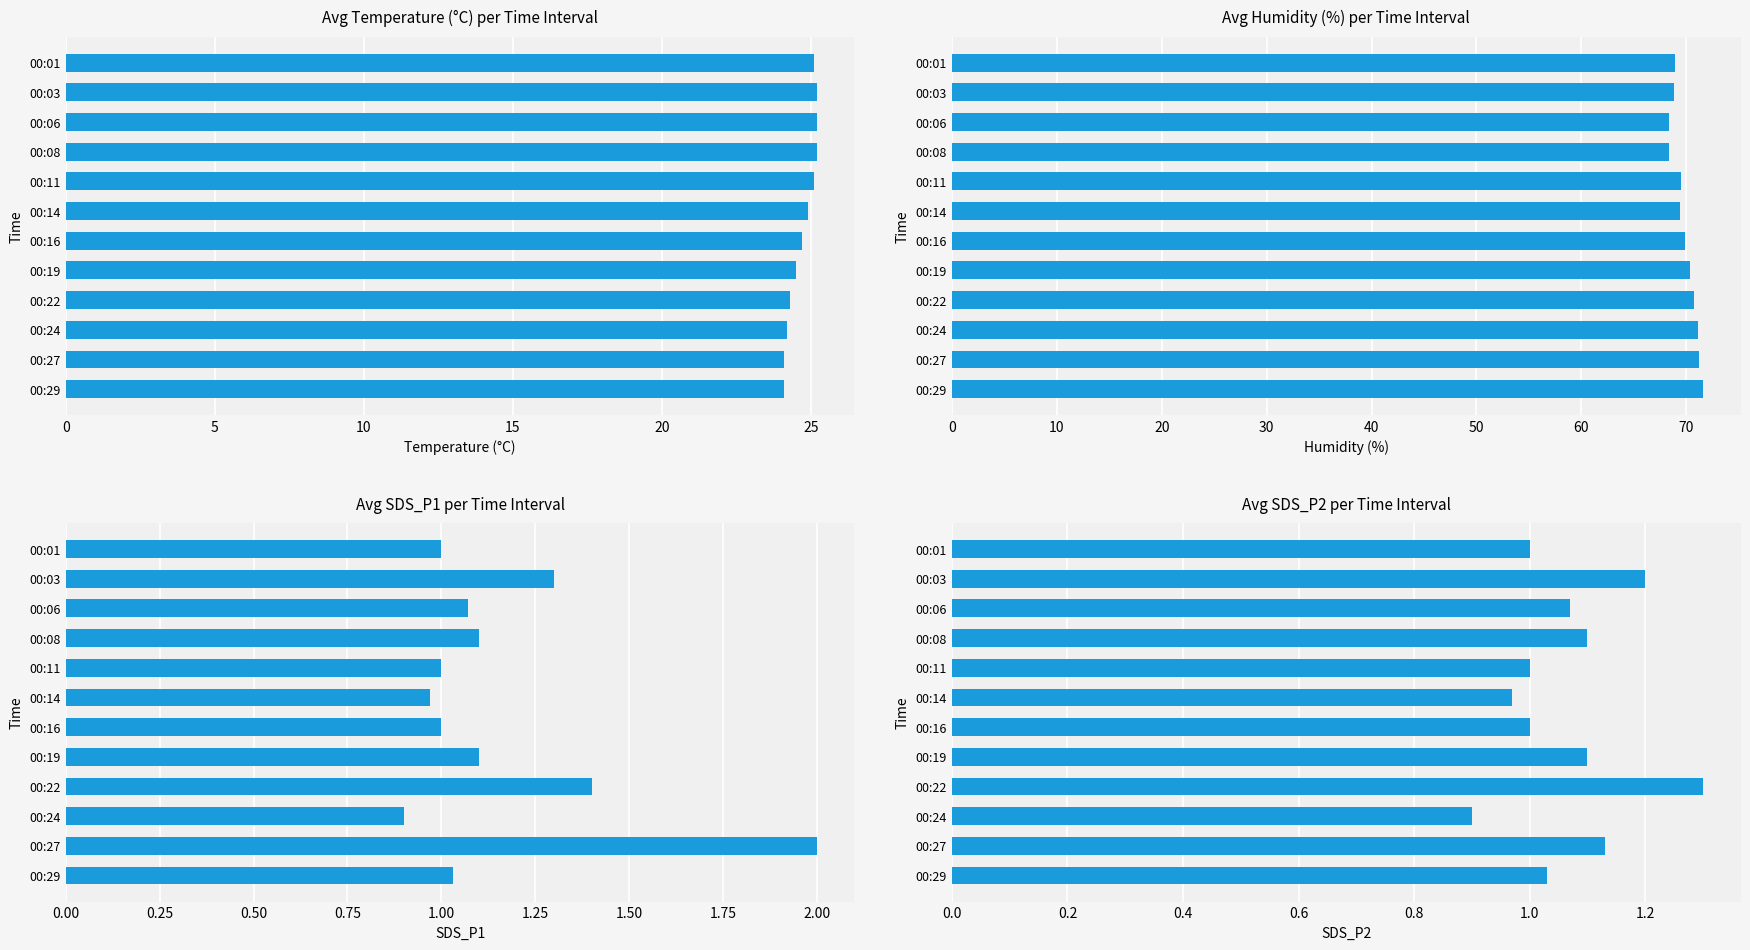

Rank the series at 00:11 from lowest to highest value.

Avg SDS_P1 per Time Interval, Avg SDS_P2 per Time Interval, Avg Temperature (°C) per Time Interval, Avg Humidity (%) per Time Interval